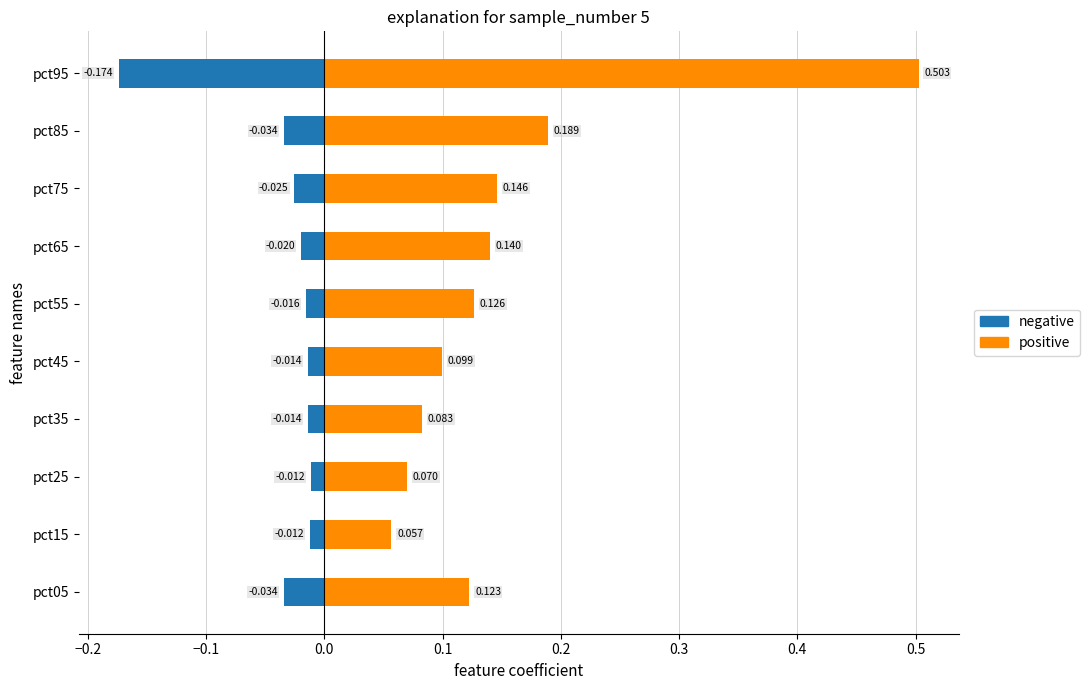

Which has a higher value, pct75 or pct15?

pct75